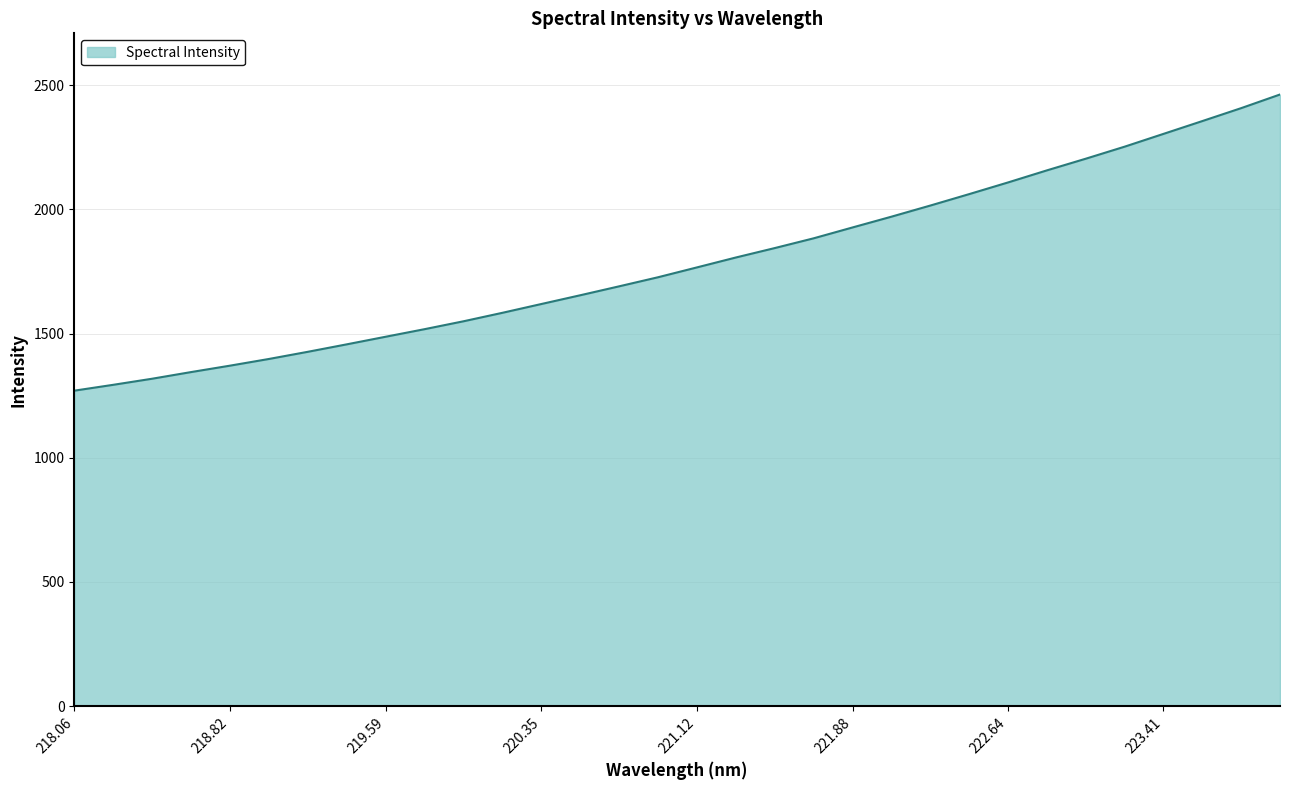

How many lines are shown in the chart?

1